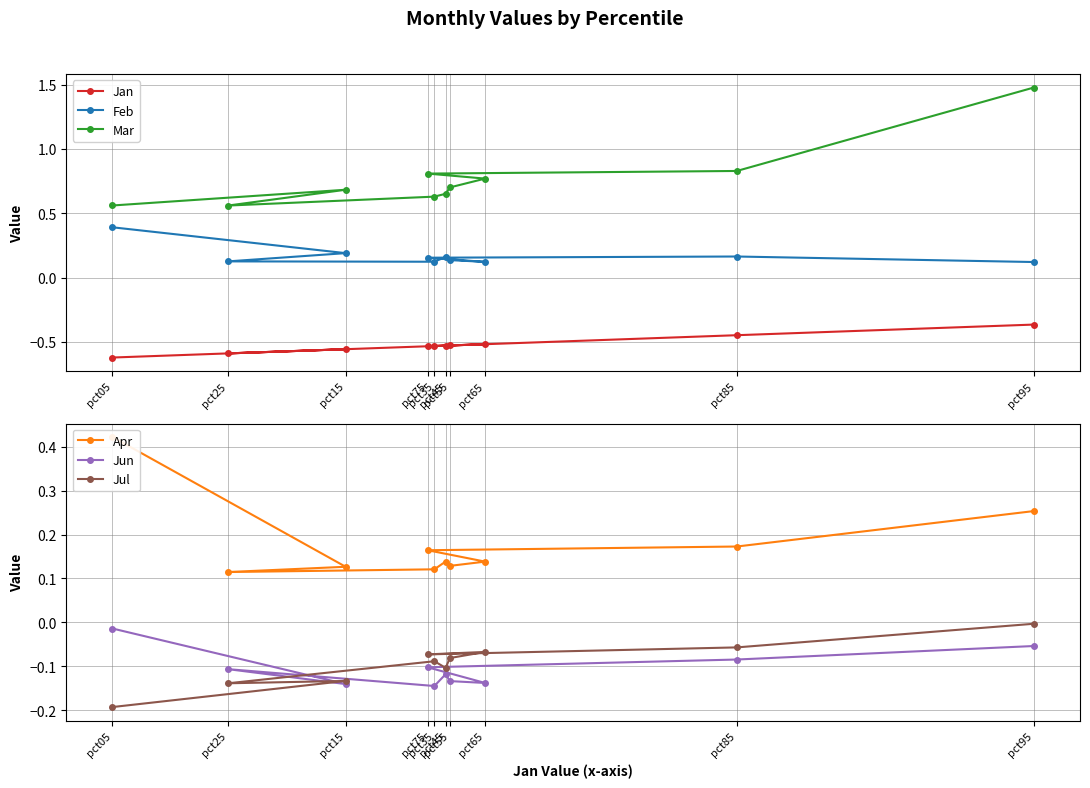

The value of Jan at pct75 is -0.5. True or false?

True